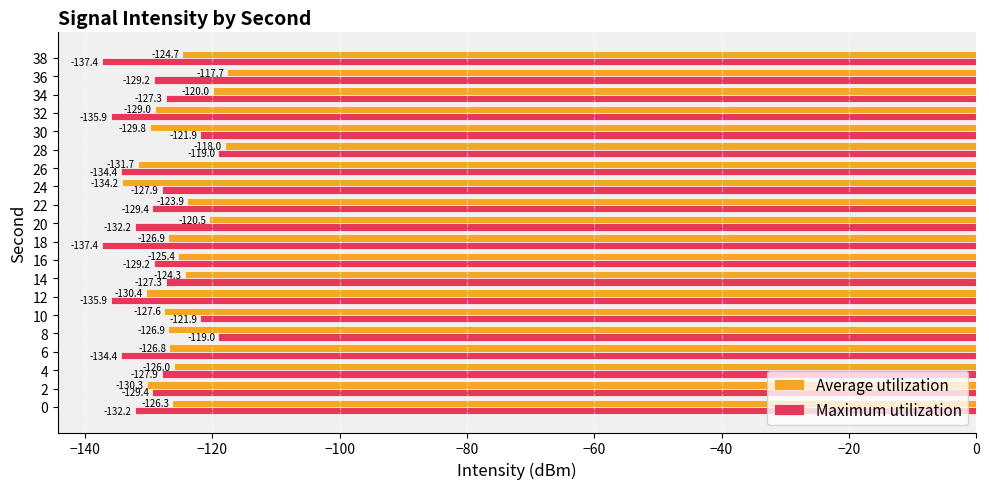

Which series has the largest total across all categories?

Average utilization